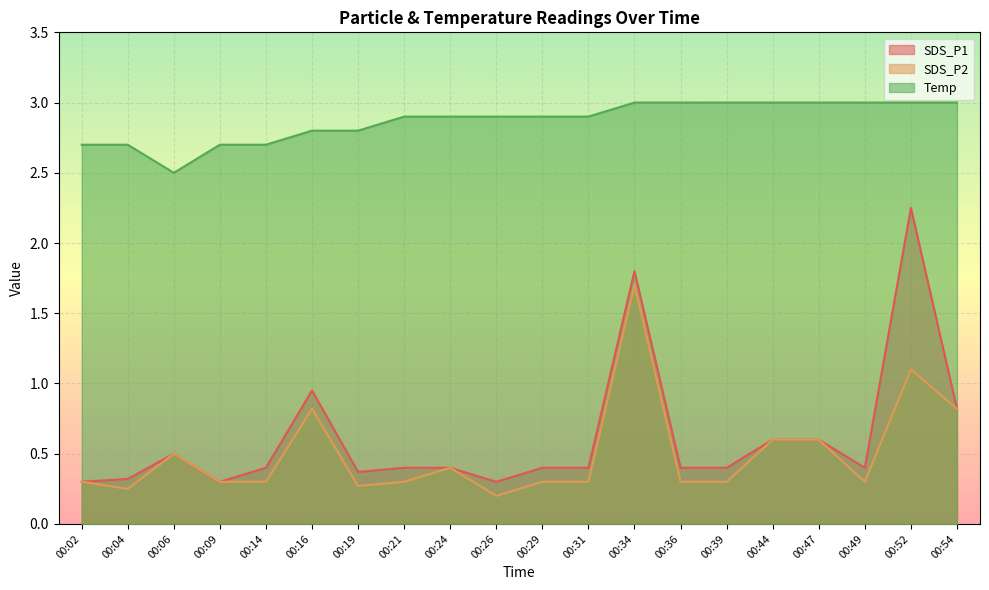

The SDS_P2 series shows 2.6 at 00:34. True or false?

False